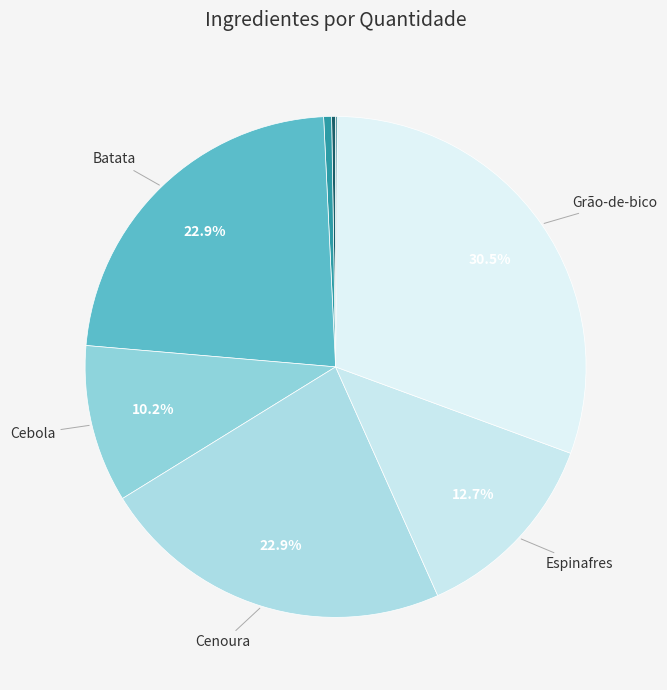

How many slices are in this pie chart?

8